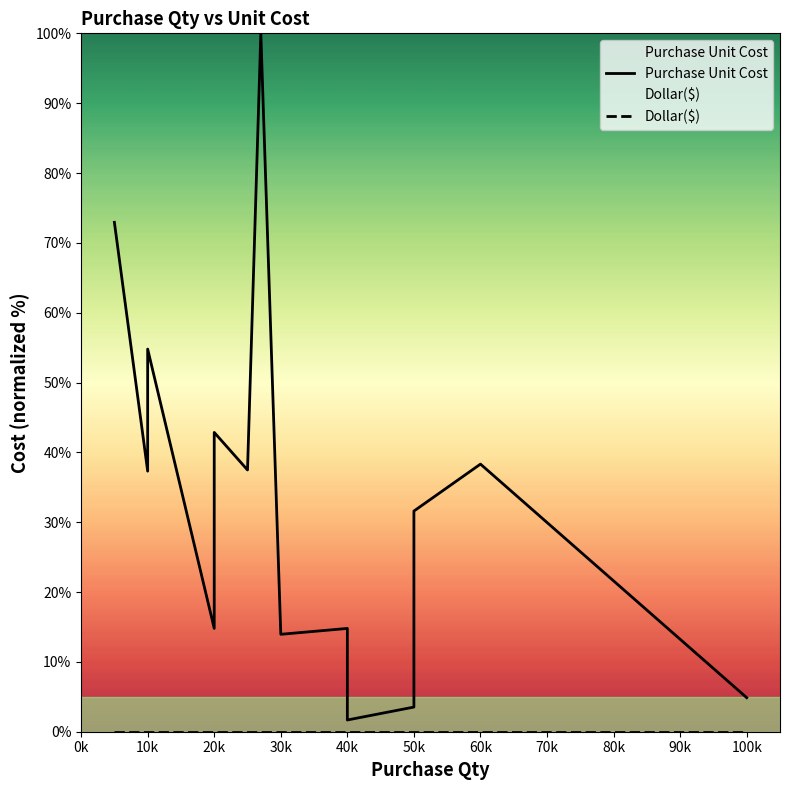

At 30k, list the series in order from smallest to largest.

Dollar($), Purchase Unit Cost